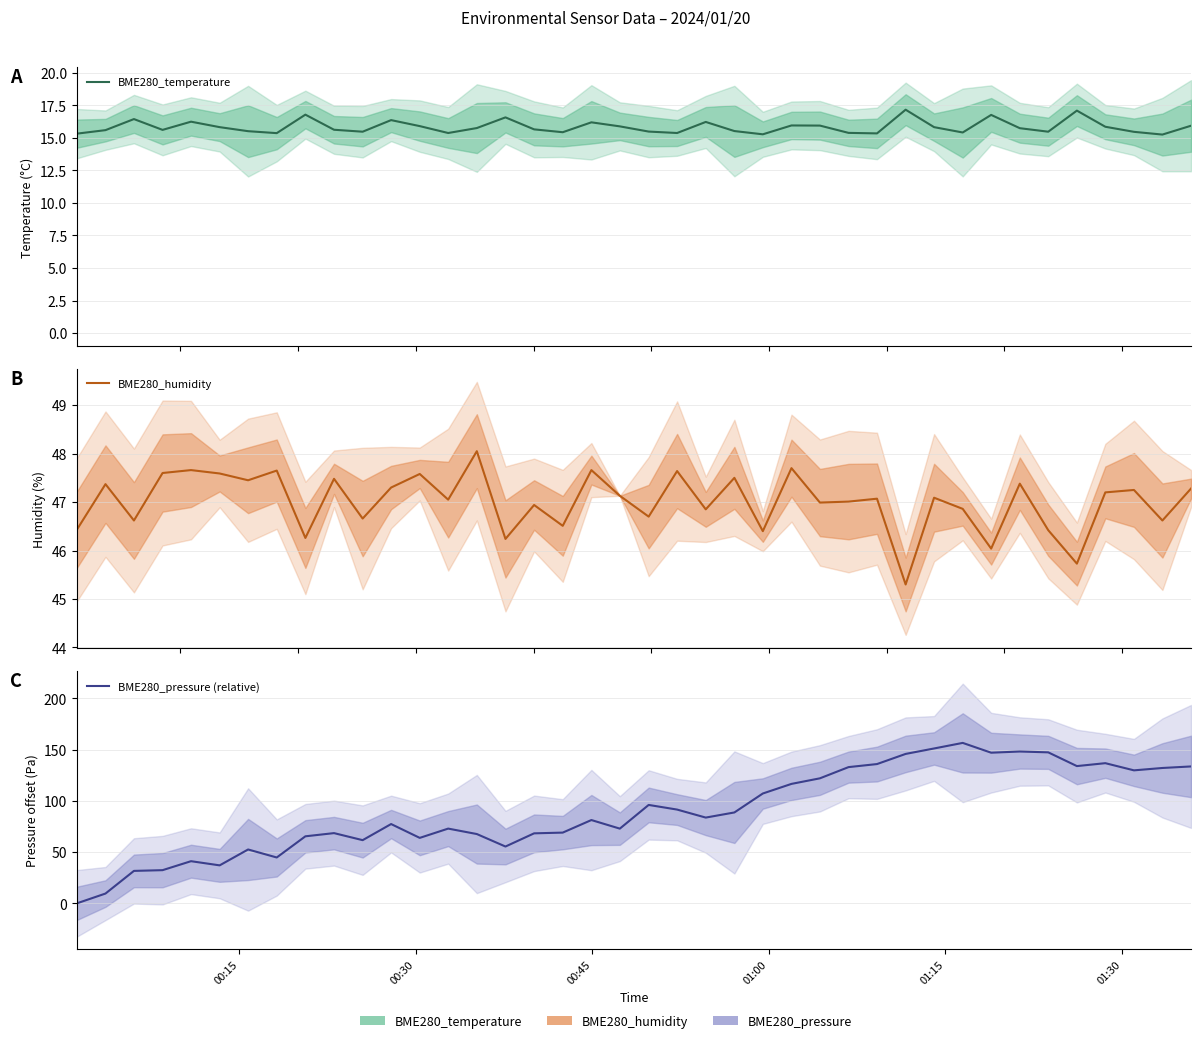

What is the difference between the highest and lowest values at 01:30?

31.8